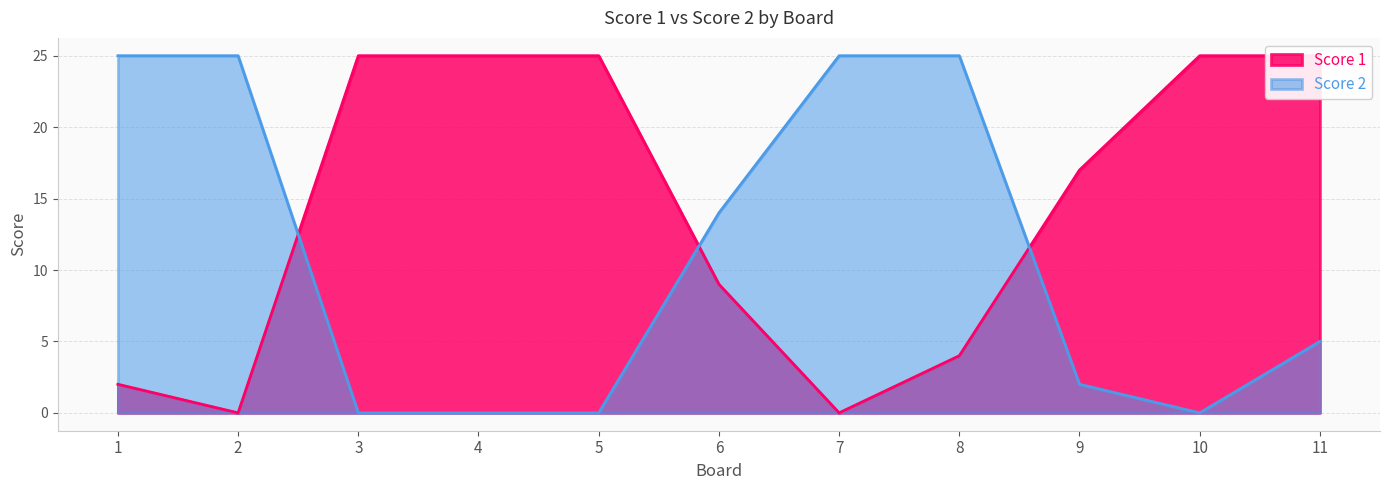

Reading right to left, what are all the values shown in this chart?

Score 1: 25	25	17	4	0	9	25	25	25	0	2
Score 2: 5	0	2	25	25	14	0	0	0	25	25